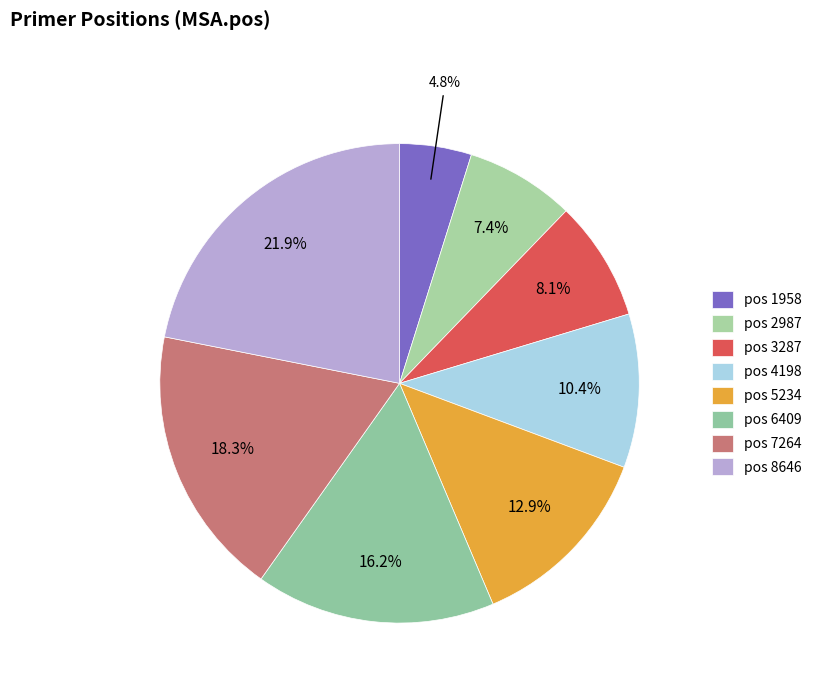

Count the number of slices in the pie.

8